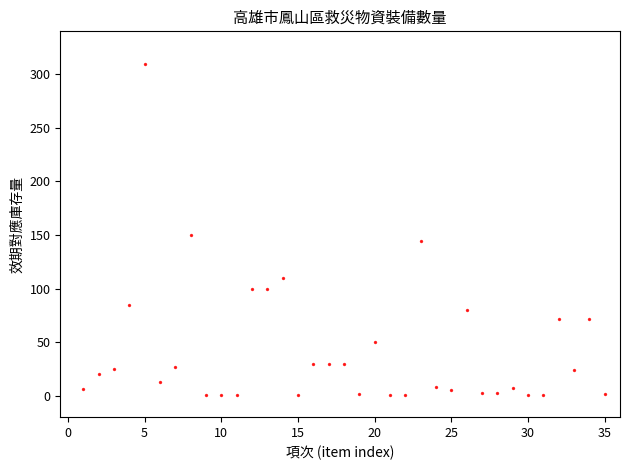

What is the range of Y values (max minus min)?

308